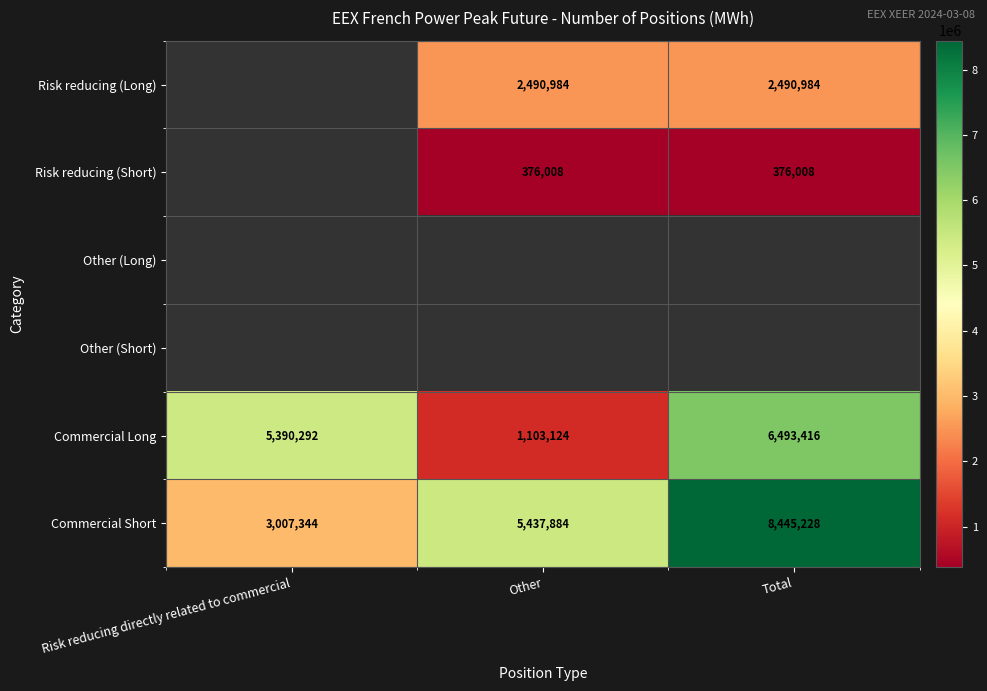

Rank the categories by Commercial Long value from lowest to highest.

Other, Risk reducing directly related to commercial, Total